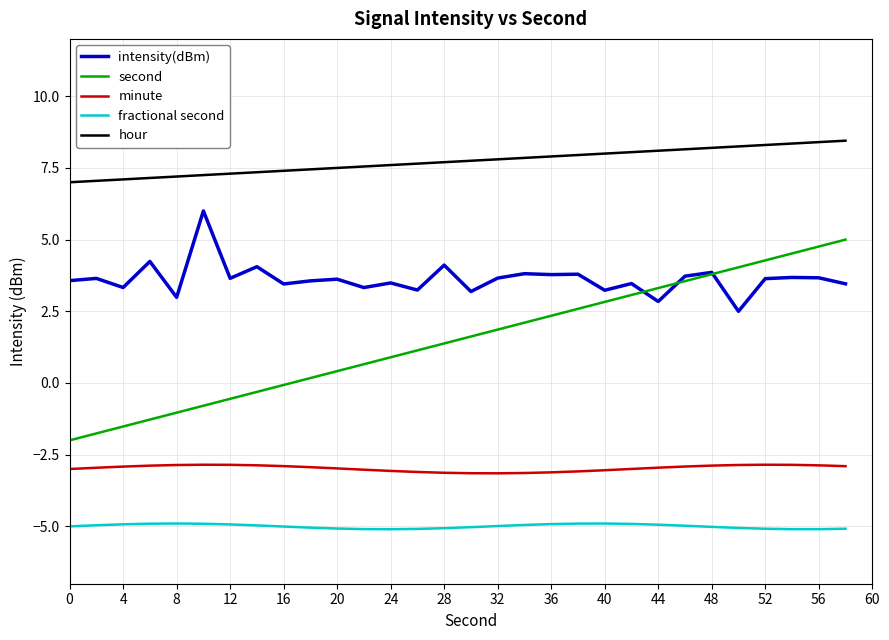

Rank the series by their average value, from highest to lowest.

hour, intensity(dBm), second, minute, fractional second